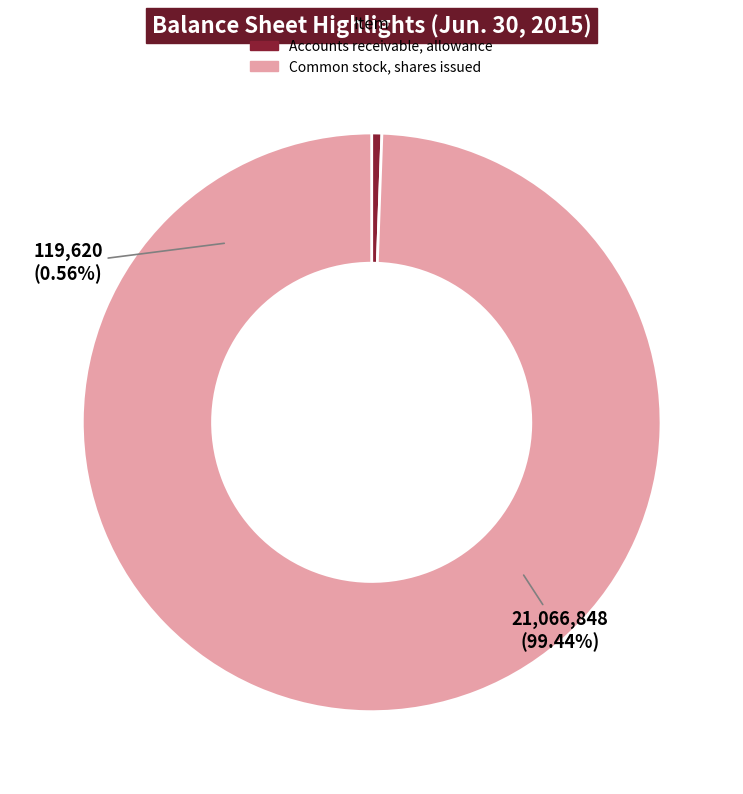

What is the majority slice?

Common stock, shares issued